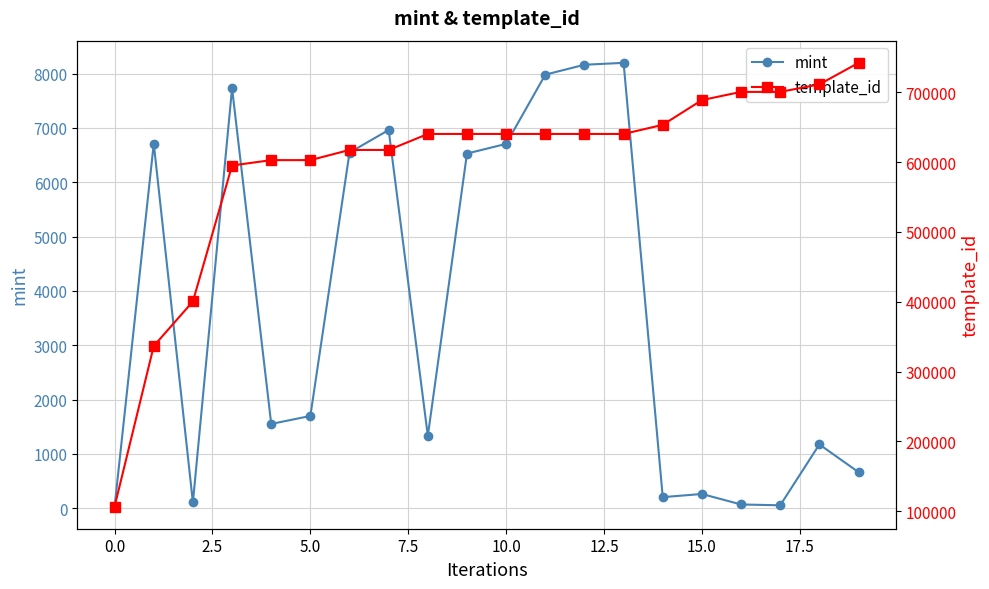

What is the difference between the highest and lowest values at 17?

700636